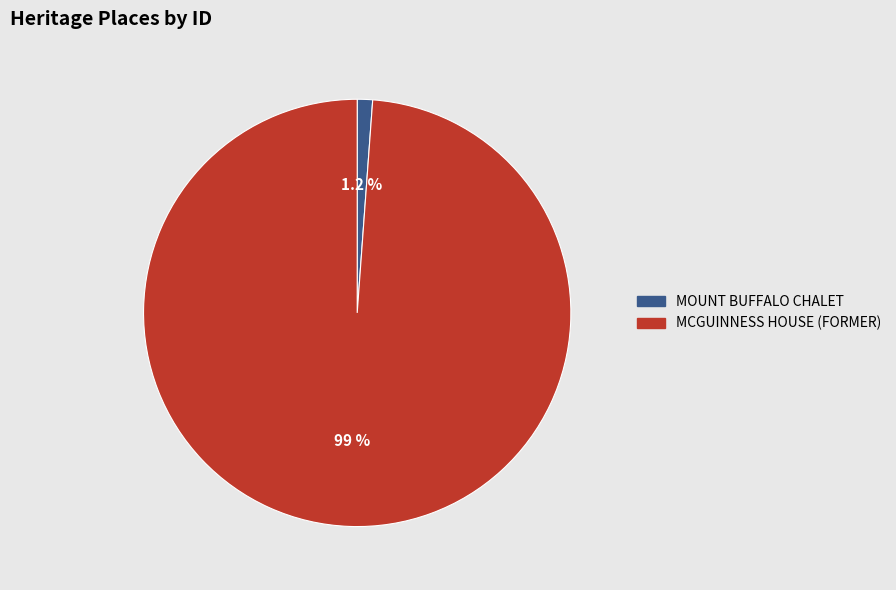

Count the number of slices in the pie.

2